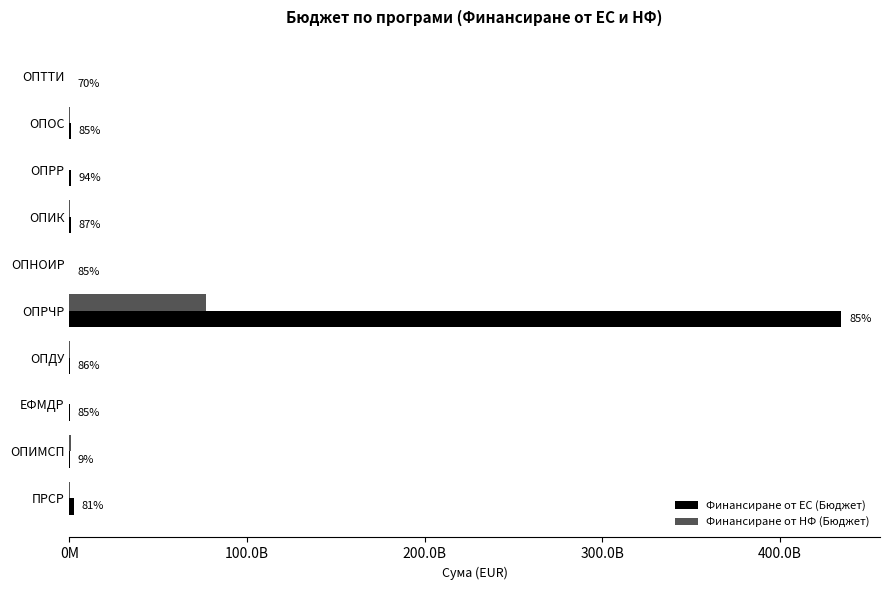

Rank the series by their maximum value, from highest to lowest.

Финансиране от ЕС (Бюджет), Финансиране от НФ (Бюджет)